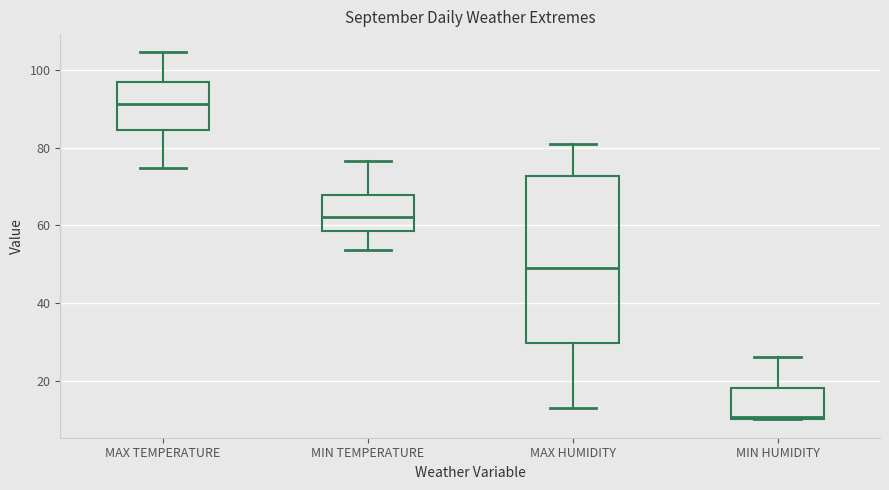

Reading left to right, read every box against the y-axis: the position of its median line, the range the box covers, and the ends of its whiskers. The values are not printed on the chart, so give them approximately, as read against the axis.

MAX TEMPERATURE: median 92, box 84 to 96, whiskers 74 to 104
MIN TEMPERATURE: median 62, box 58 to 68, whiskers 54 to 76
MAX HUMIDITY: median 50, box 30 to 72, whiskers 14 to 82
MIN HUMIDITY: median 10, box 10 to 18, whiskers 10 to 26